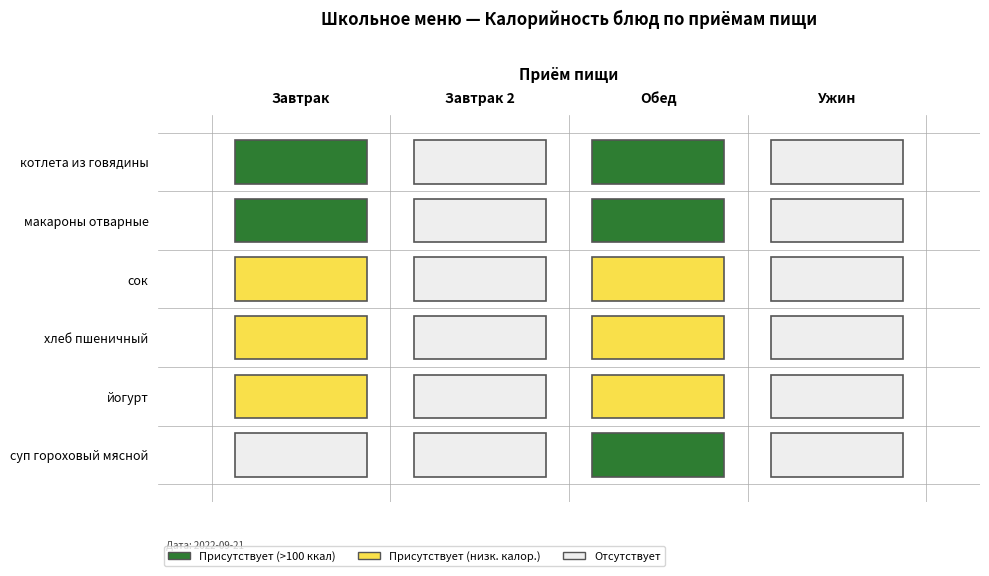

Which series has the largest total across all categories?

котлета из говядины